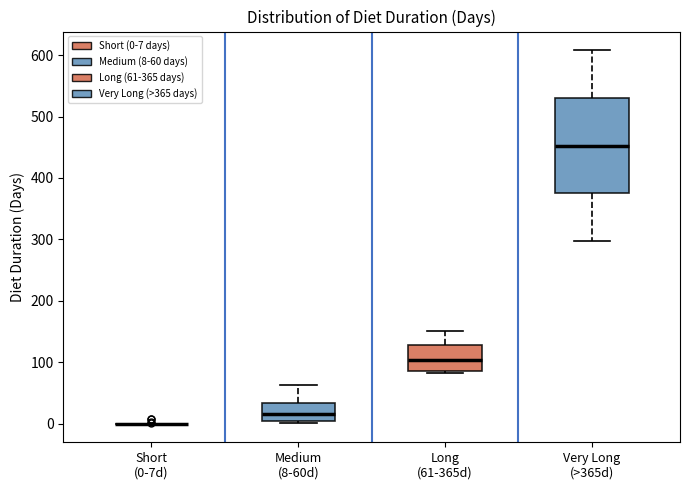

Reading left to right, transcribe this box plot: for each box, give where its median line is, the range the box spans, and where its two whiskers end, as read against the y-axis. The values are not printed on the chart, so give them approximately, as read against the axis.

Short (0-7d): box collapsed to a line at 0, whiskers 0 to 0
Medium (8-60d): median 20, box 0 to 30, whiskers 0 (just below the box's lower edge) to 60
Long (61-365d): median 100, box 90 to 130, whiskers 80 to 150
Very Long (>365d): median 450, box 370 to 530, whiskers 300 to 610